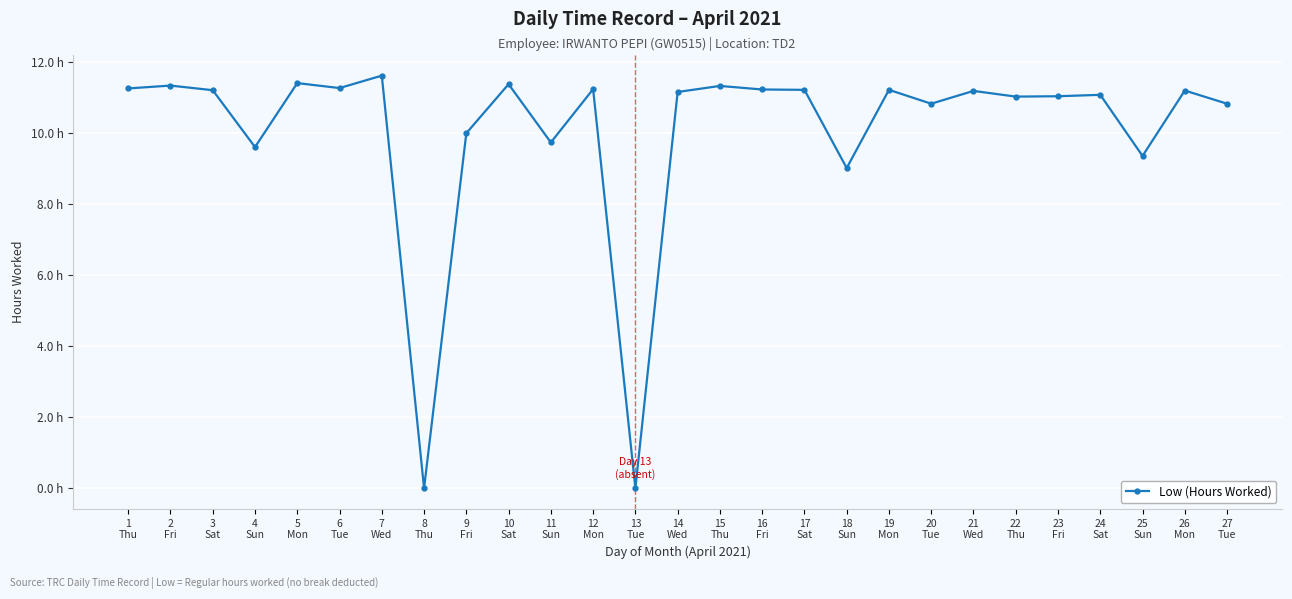

What is the maximum value shown in the chart?

11.6